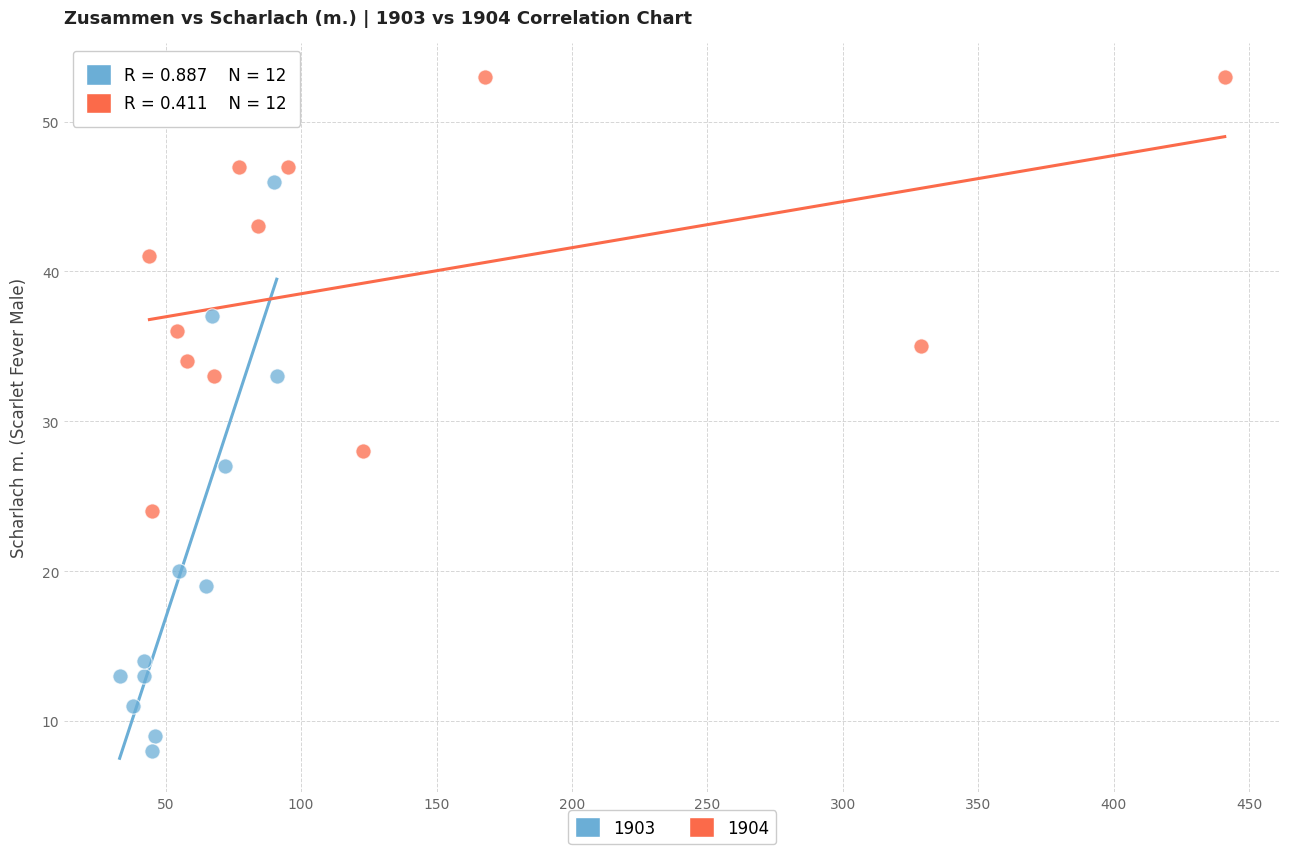

Which series reaches the maximum Y coordinate?

1904